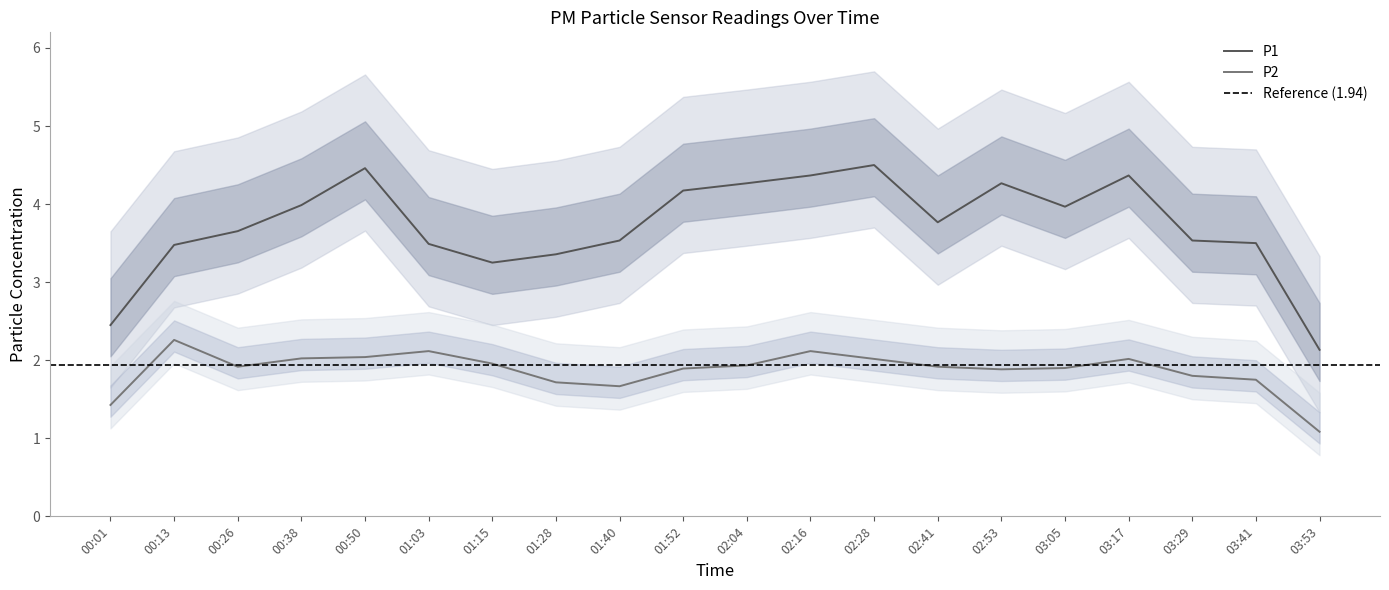

Count the number of categories in the chart.

20